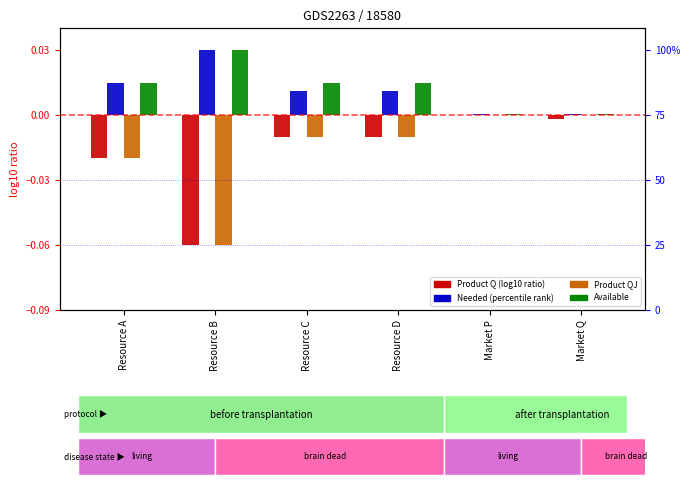

Which category has the lowest value across all series?

Resource B